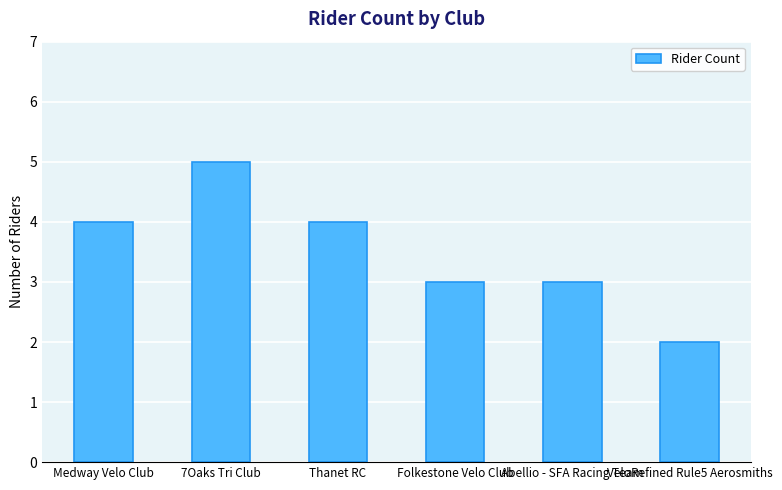

The value at Abellio - SFA Racing Team is 5. True or false?

False